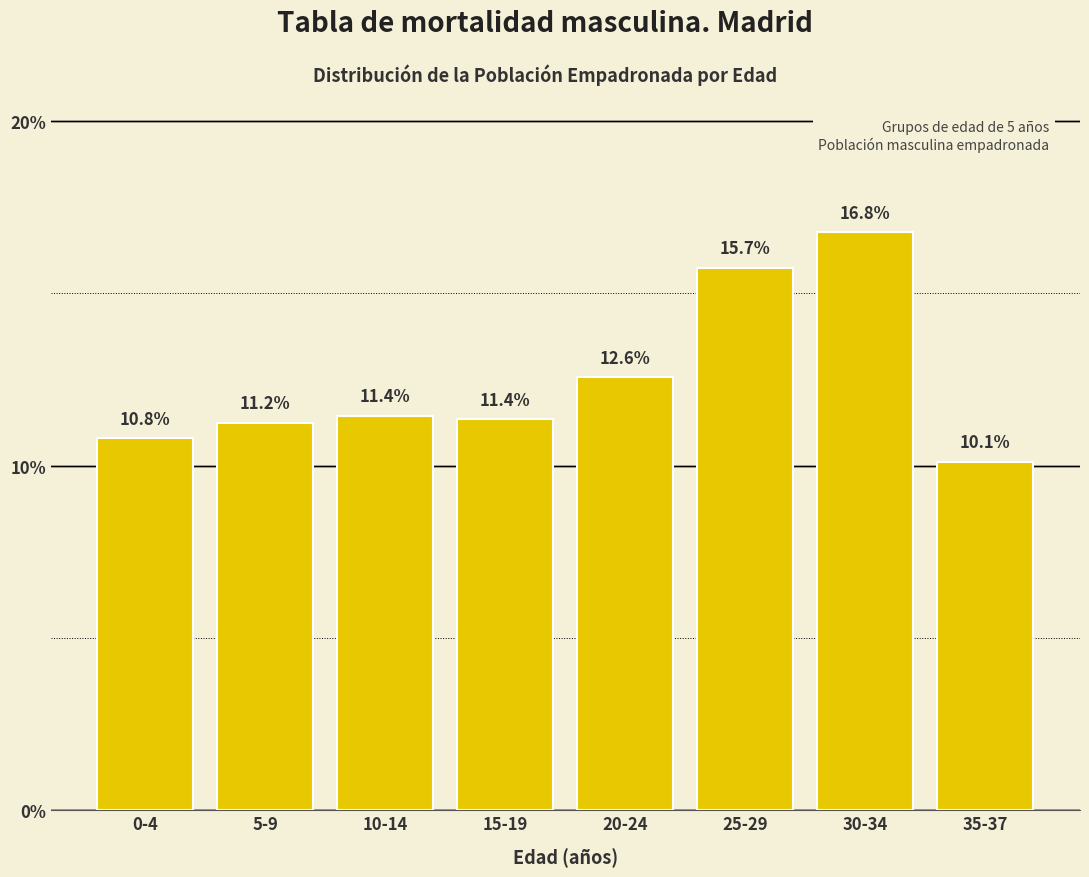

Reading right to left, extract all data points from this chart.

10.1	16.8	15.7	12.6	11.4	11.4	11.2	10.8